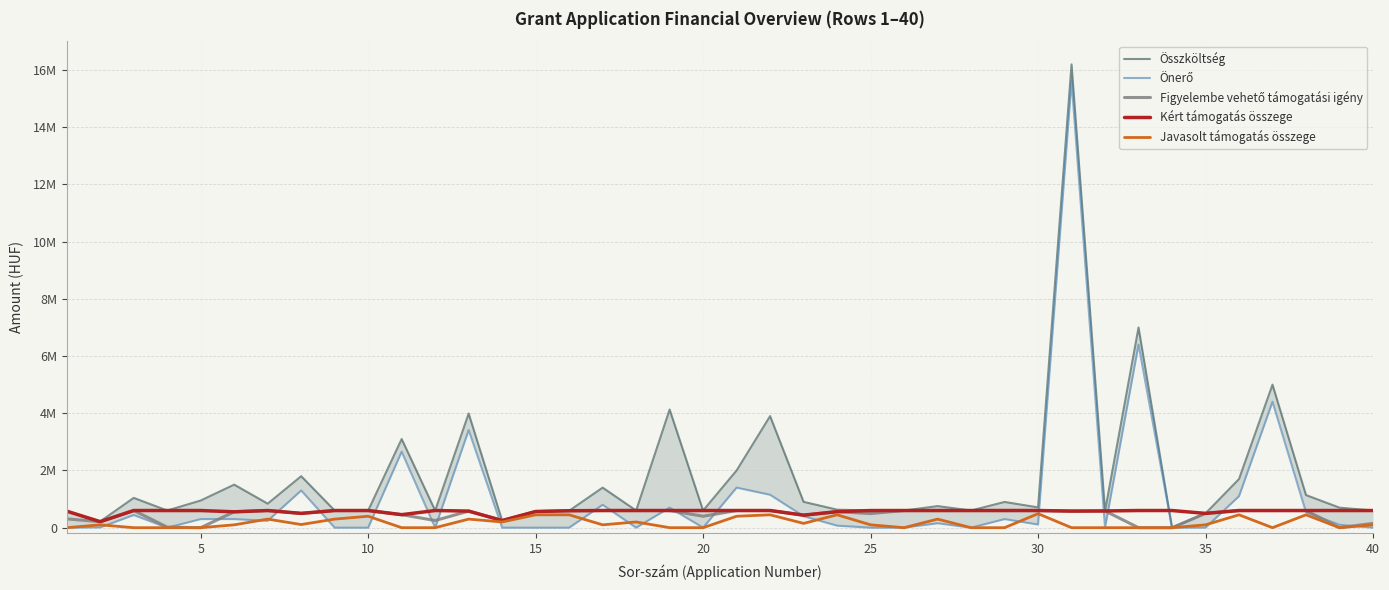

How many data points in Összköltség are above 710000?

19